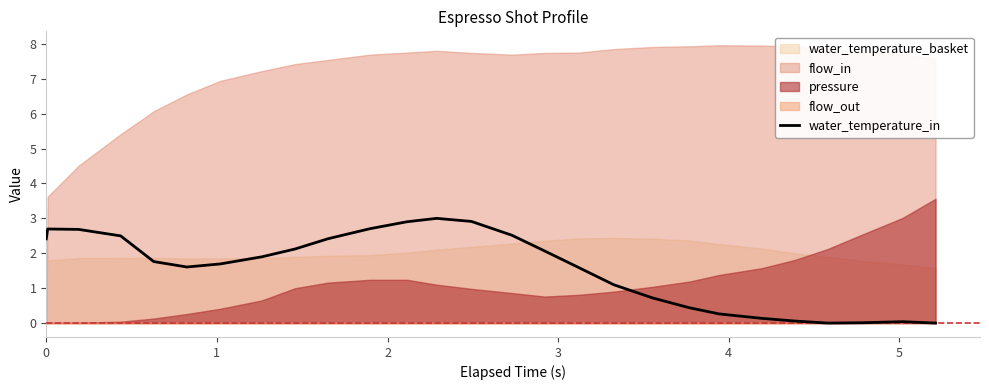

What is the maximum value for water_temperature_in?

3.0